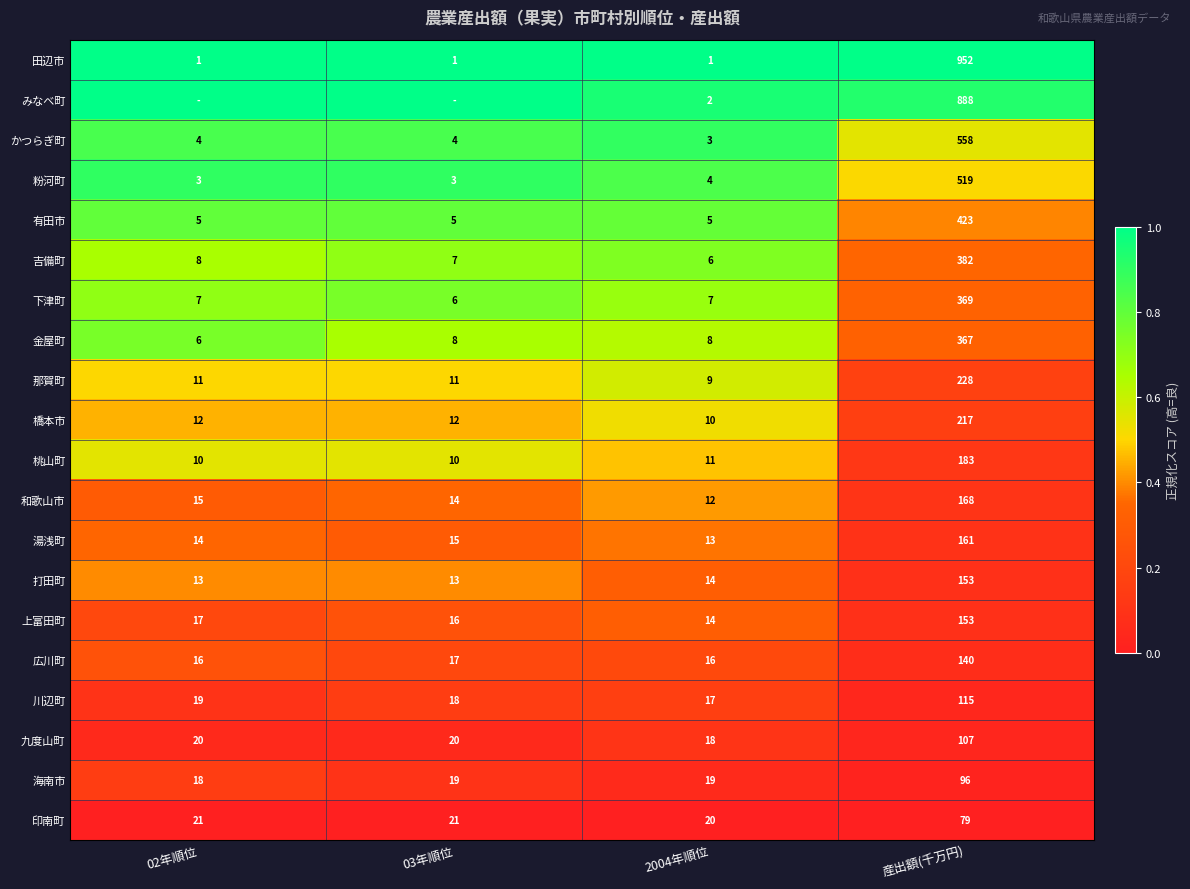

At which label does 金屋町 reach its peak?

産出額(千万円)